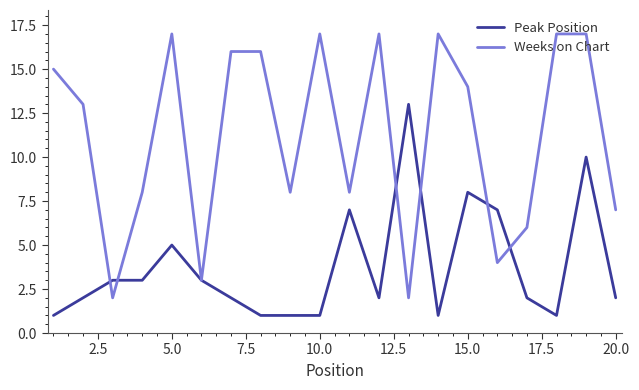

What is the highest value of the Peak Position series?

13